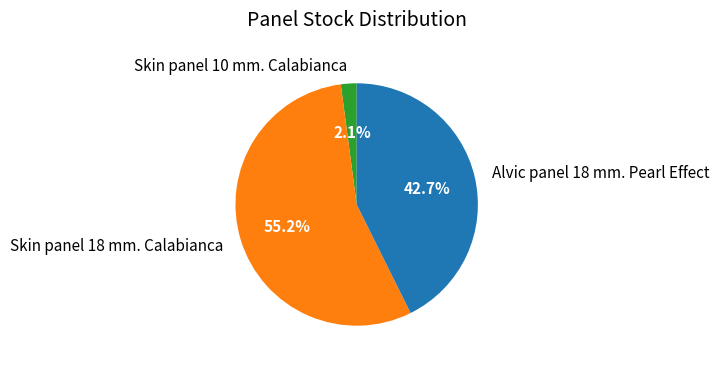

What percentage is NOT represented by Alvic panel 18 mm. Pearl Effect?

57.3%